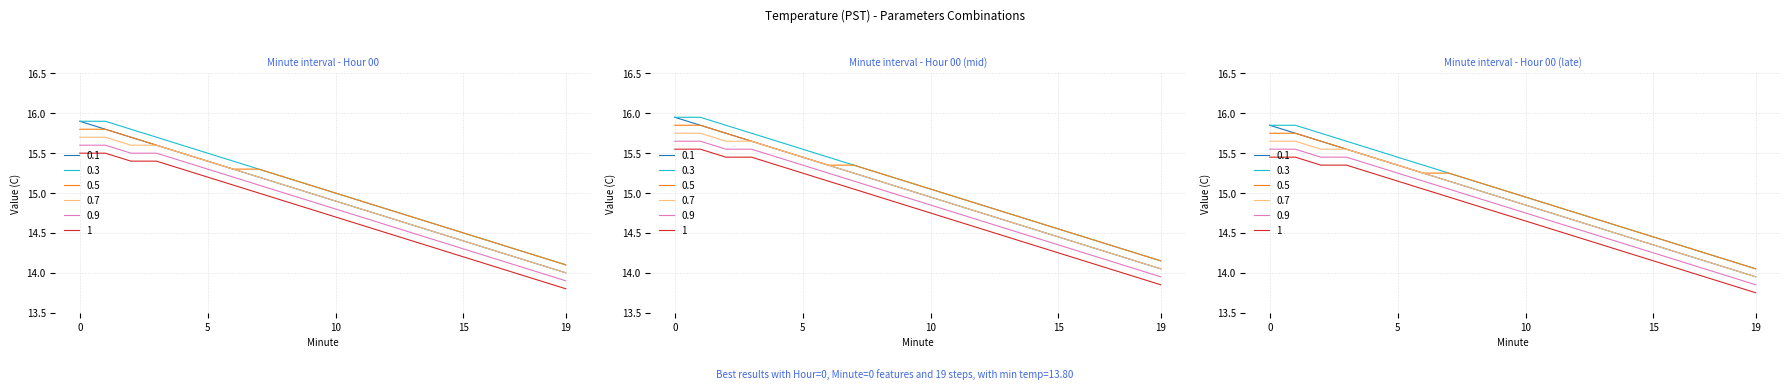

What is the difference between the maximum and minimum values in the 1 series?

1.7